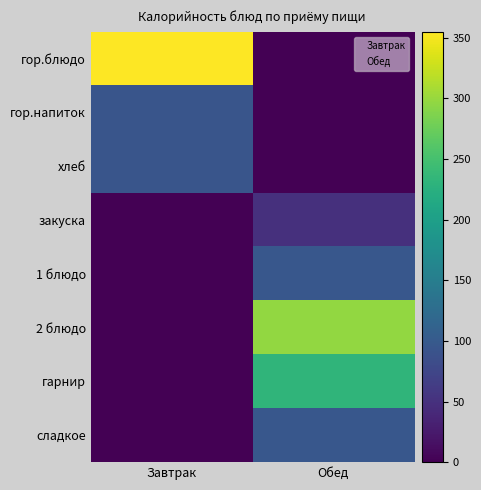

Rank the series by their maximum value, from highest to lowest.

гор.блюдо, 2 блюдо, гарнир, сладкое, 1 блюдо, гор.напиток, хлеб, закуска